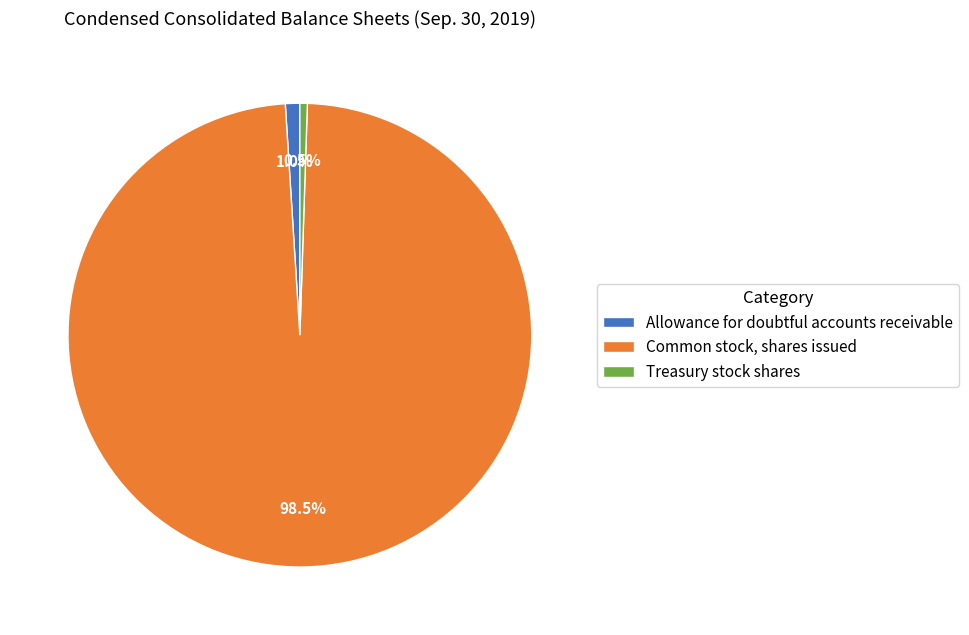

Which slice is the largest?

Common stock, shares issued